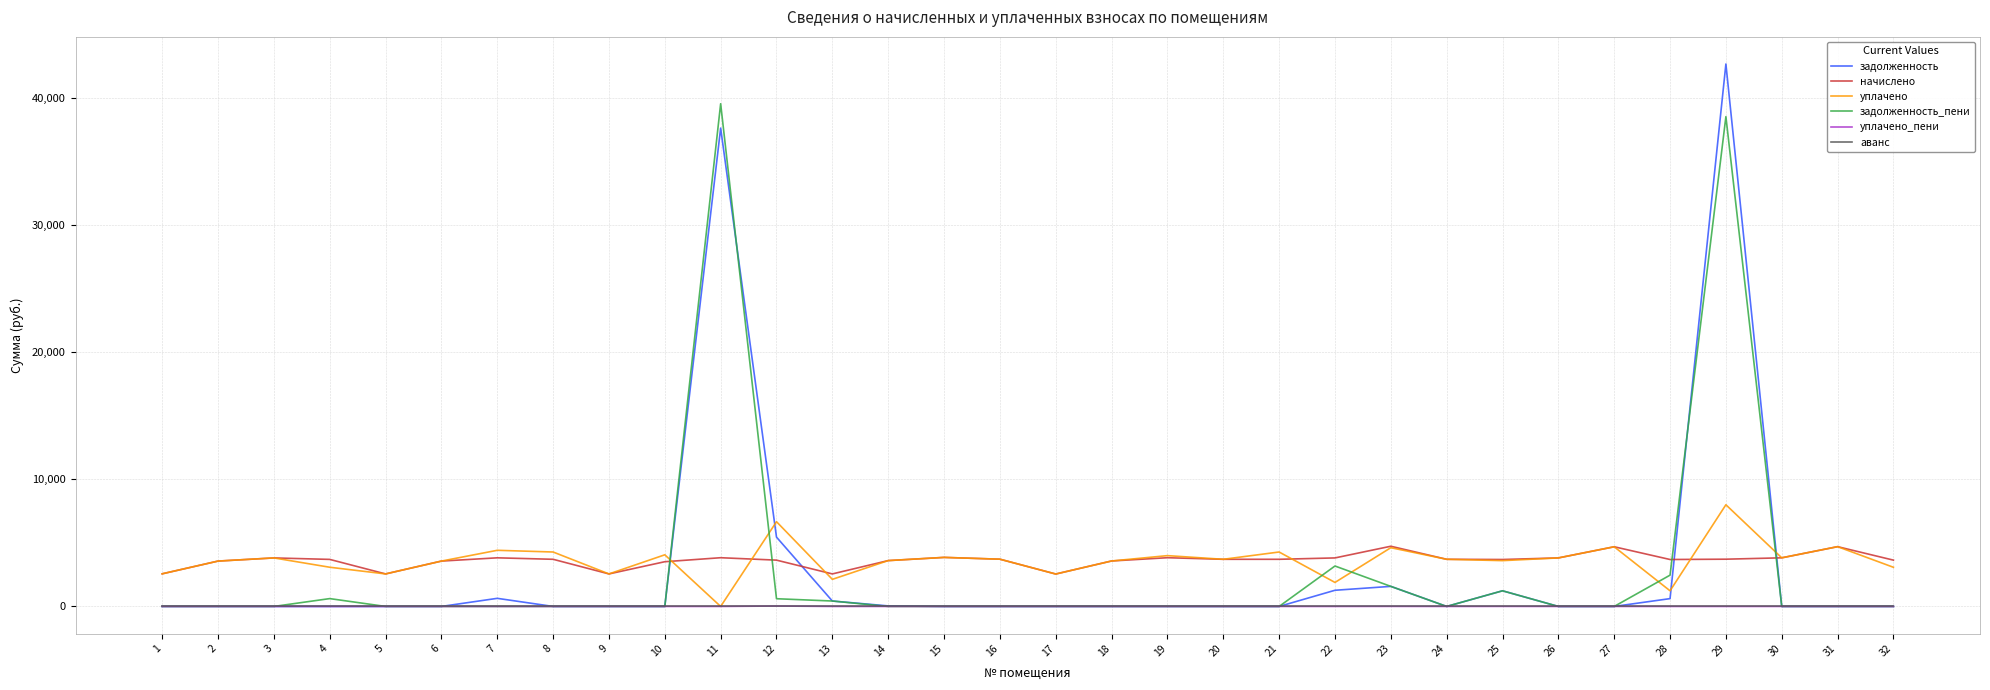

Count the number of categories in the chart.

32